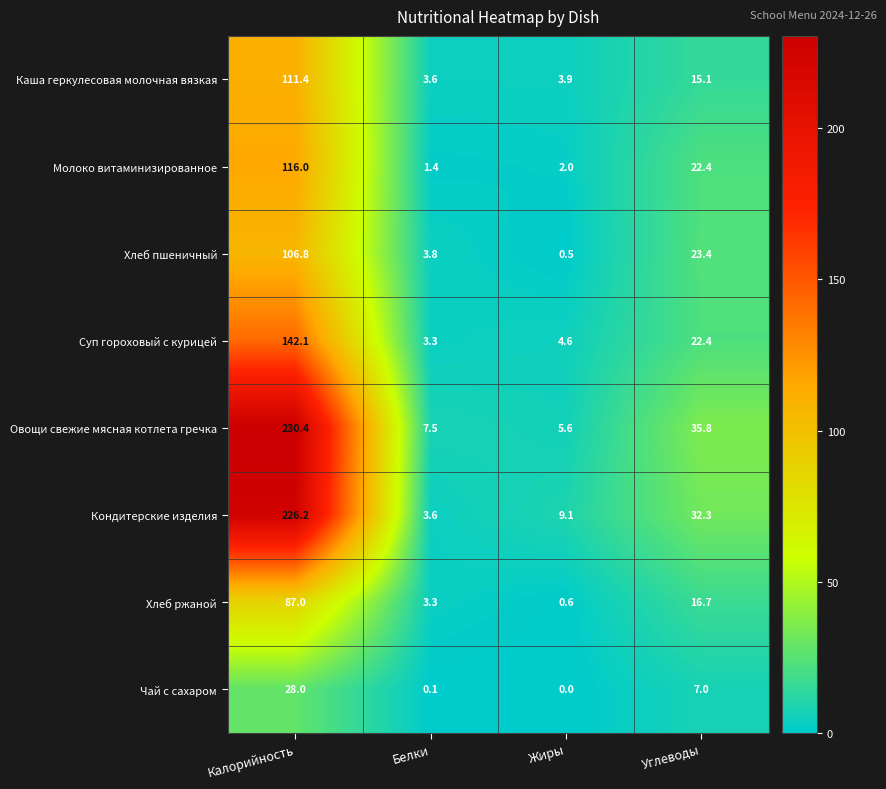

Read the Молоко витаминизированное value at Калорийность.

116.0